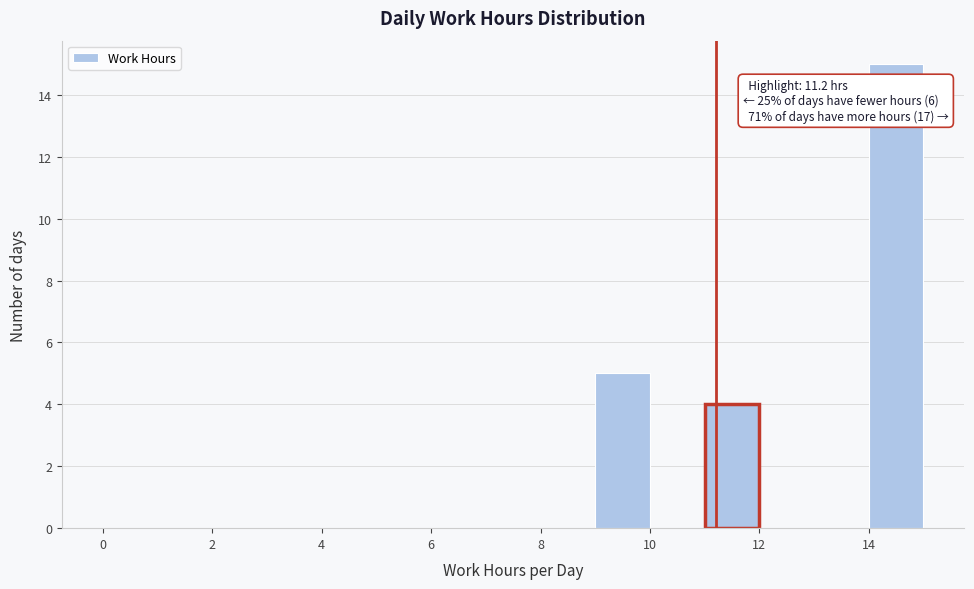

Over which range of the x-axis is the bar tallest?

14 to 15